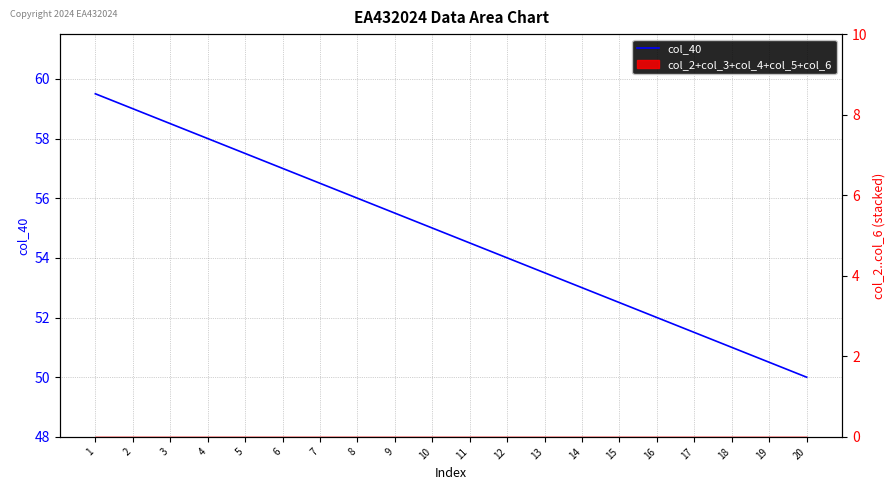

Between 11 and 6, which is larger?

6